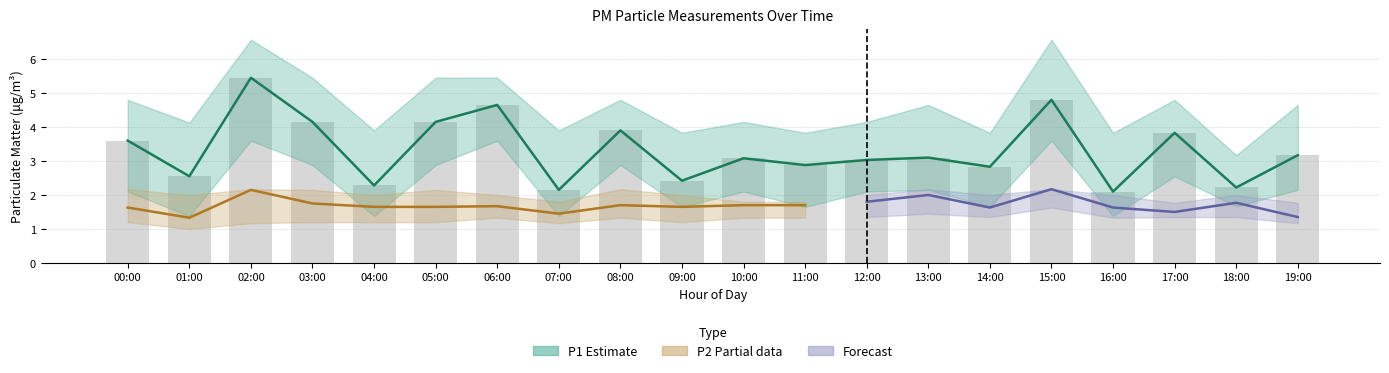

How many values in the P2_upper series exceed 2?

7